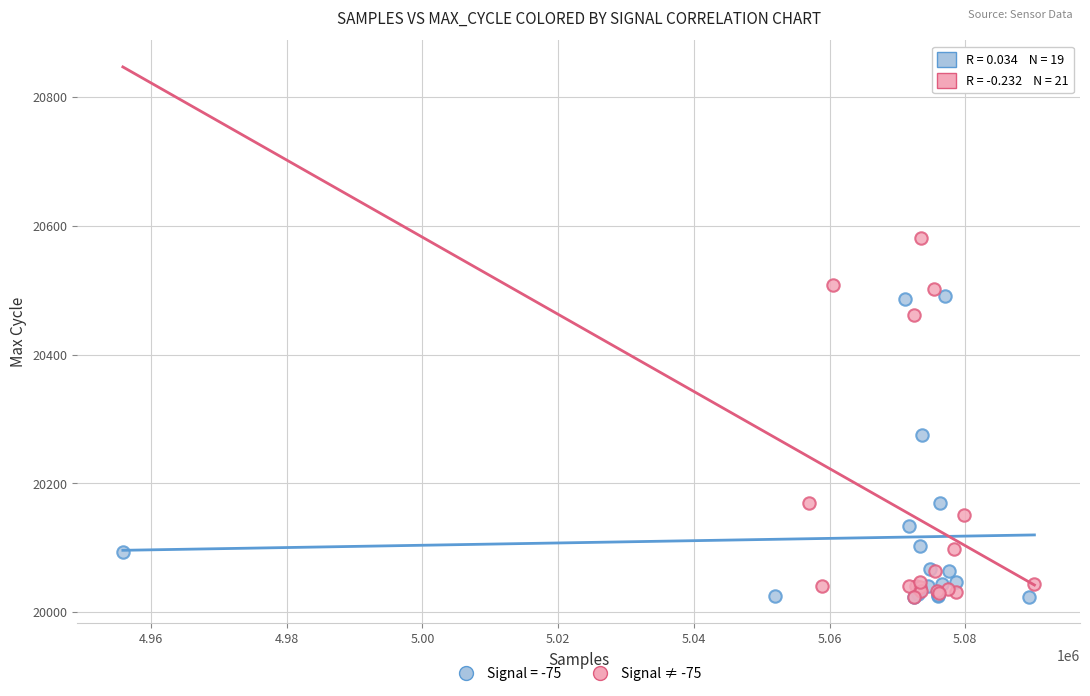

Which series has the widest spread of Y values?

Signal ≠ -75